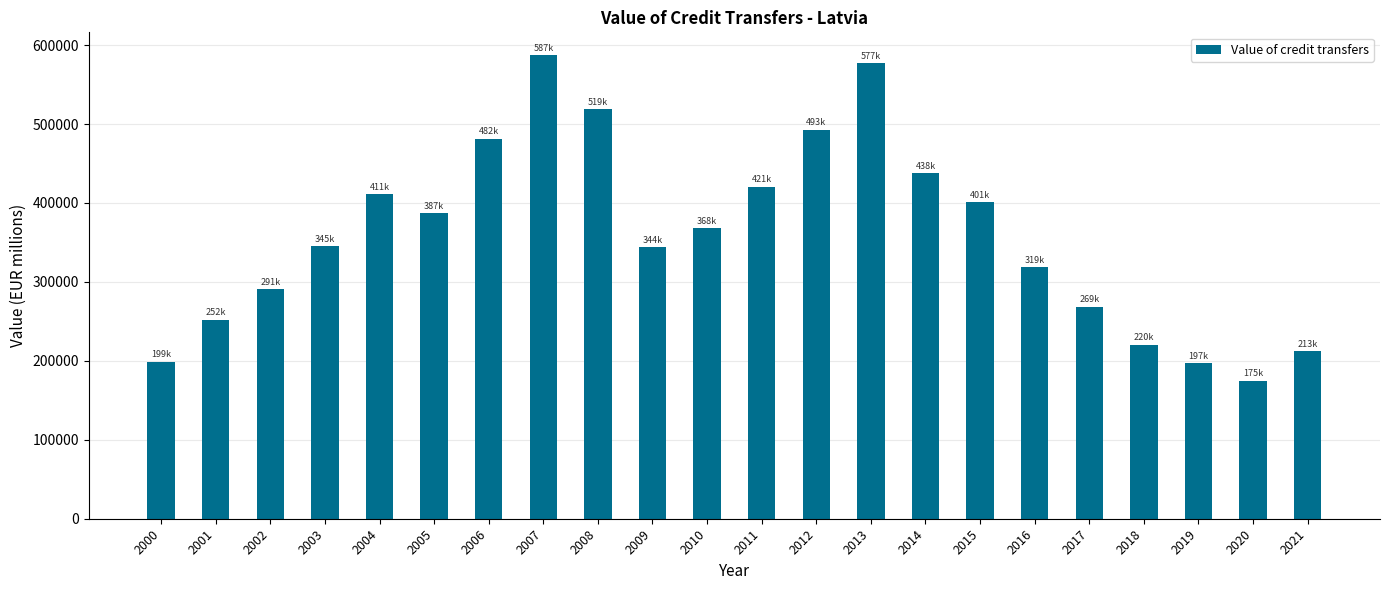

What is the value of the 11th bar from the left?

367806.8